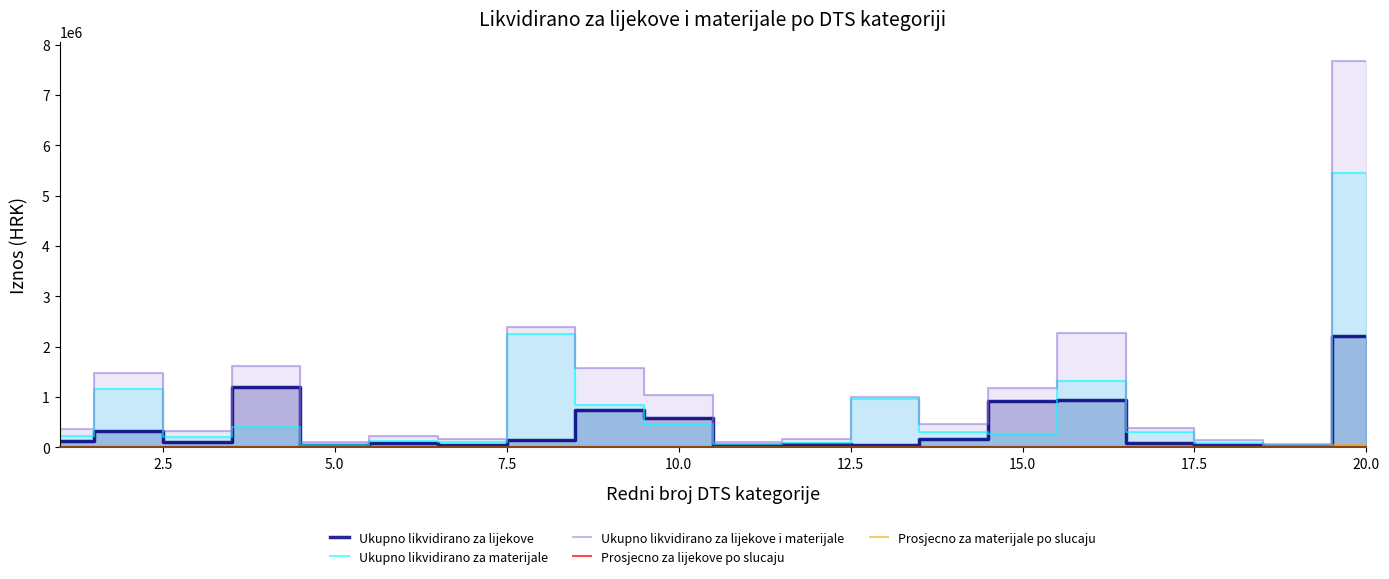

Which series has the largest total across all categories?

Ukupno likvidirano za lijekove i materijale